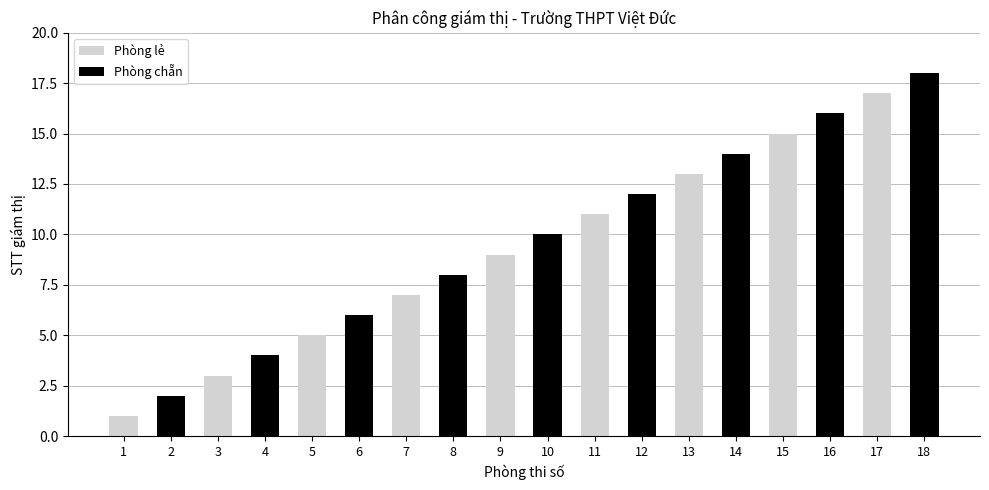

Which has a higher value, 13 or 17?

17